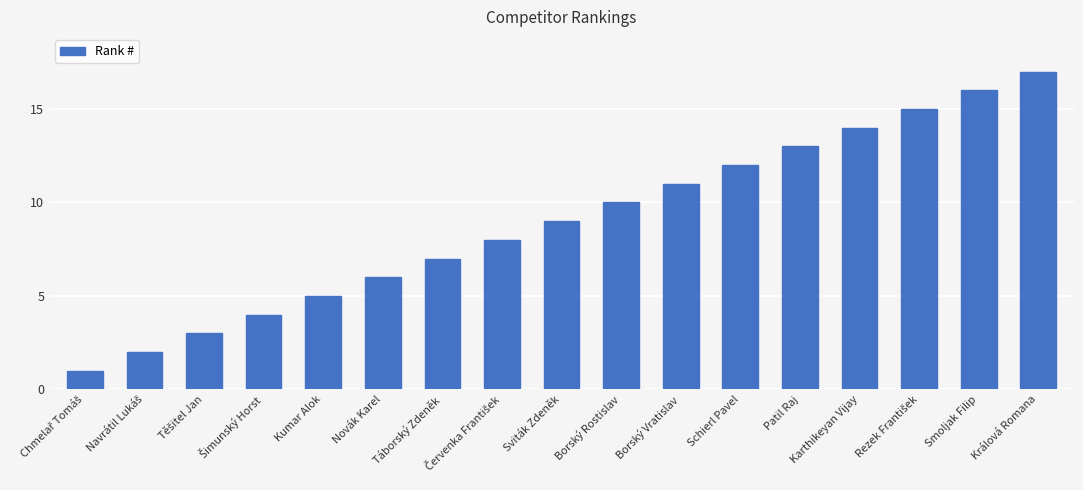

What is the greatest value displayed?

17